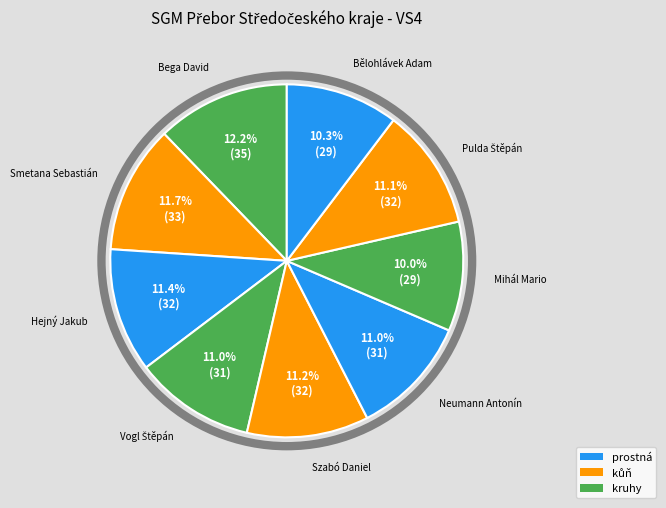

Which slice is the smallest?

Mihál Mario